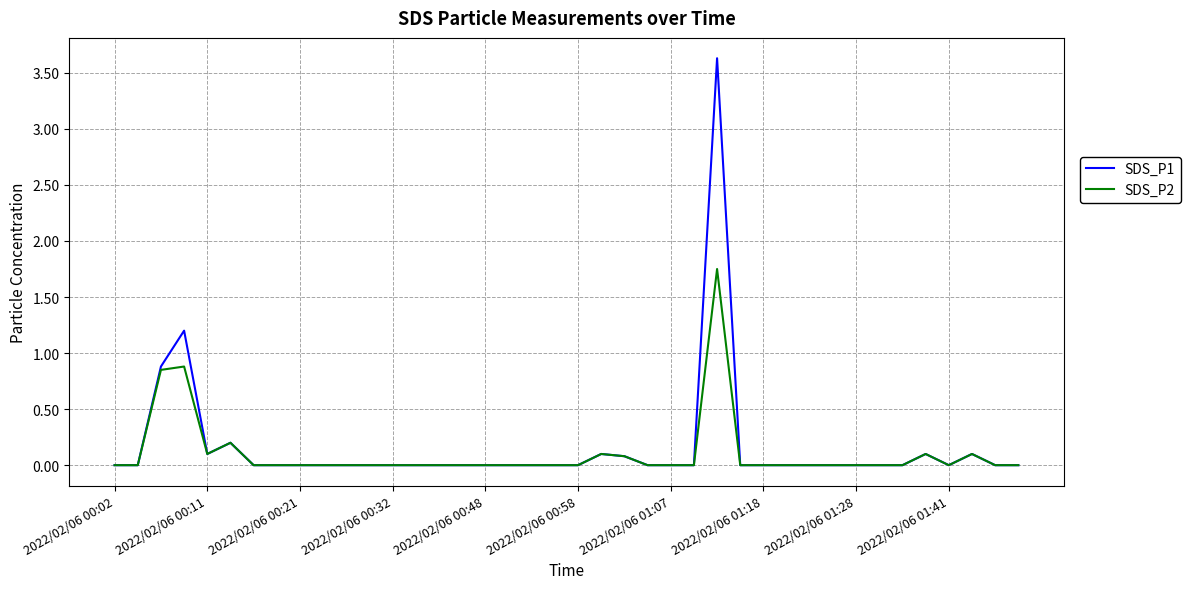

Which series has the largest total across all categories?

SDS_P1